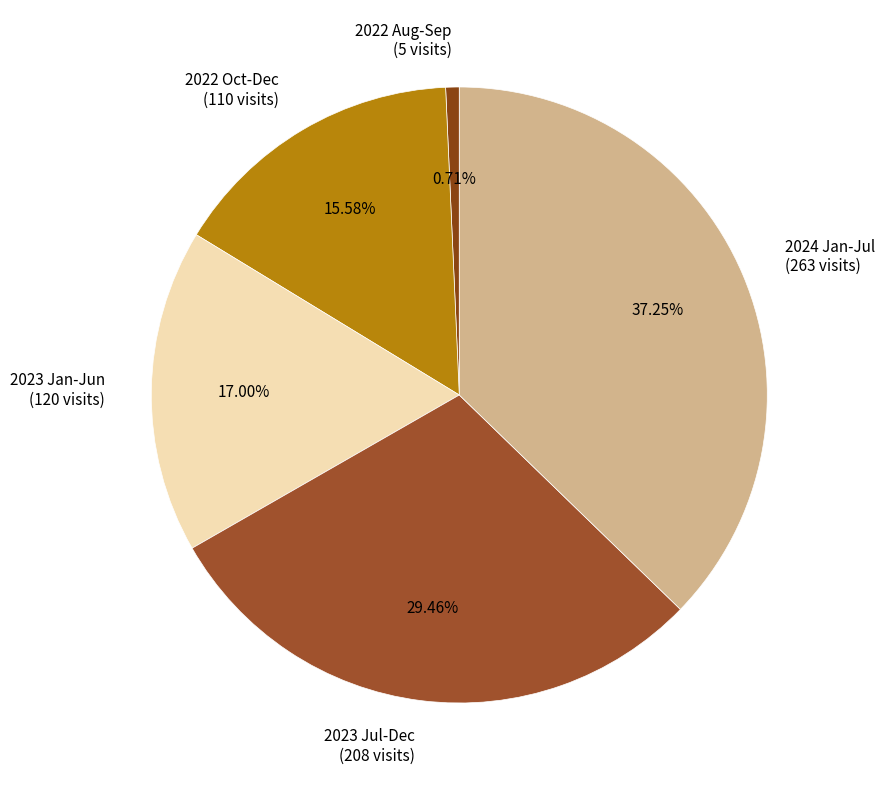

Is there any slice that represents more than half of the pie?

No